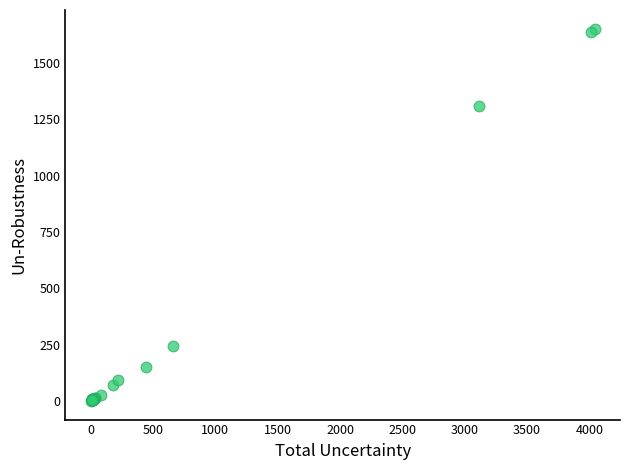

What Y value in the scatter plot is closest to 826?

1307